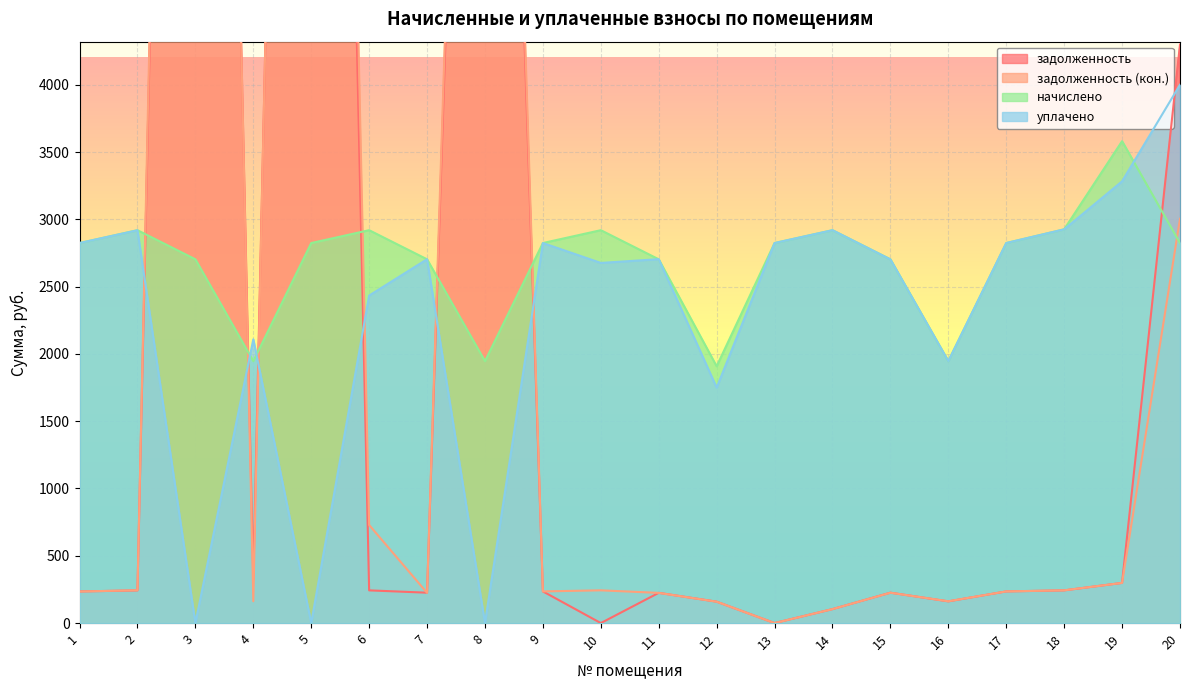

Reading left to right, extract all data points from this chart.

задолженность: 234.9	242.7	19340.6	324.4	19451.3	243.0	225.7	13110.1	235.3	0.0	224.6	159.0	0.0	103.7	225.8	161.3	235.3	242.9	298.4	4298.1
задолженность (кон.): 234.6	243.8	20016.4	162.2	20157.3	728.9	224.8	13596.7	235.3	243.3	224.3	159.0	0.0	103.7	225.5	162.0	235.3	243.3	298.4	3004.1
начислено: 2823.8	2919.2	2703.0	1946.2	2823.8	2919.2	2703.0	1946.2	2823.8	2919.2	2703.0	1908.0	2823.8	2919.2	2703.0	1946.2	2823.8	2925.6	3580.7	2823.8
уплачено: 2823.8	2918.7	0.0	2108.3	0.0	2433.7	2703.4	0.0	2823.8	2676.0	2703.9	1749.5	2823.8	2919.2	2702.1	1946.3	2823.8	2925.7	3282.3	4000.0